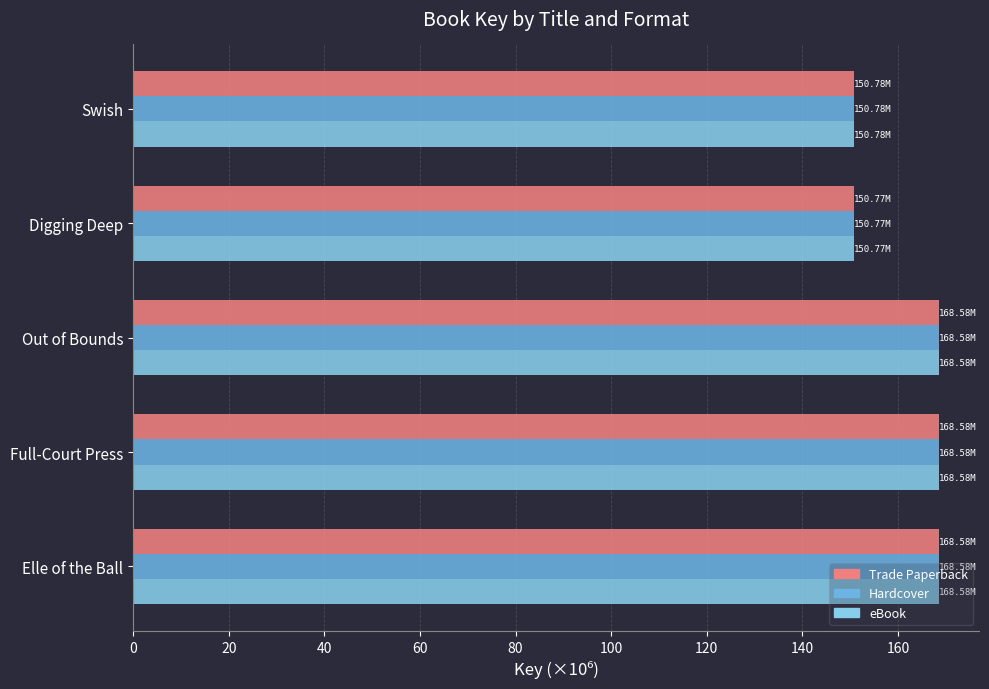

What is the highest value of the Trade Paperback series?

168.6